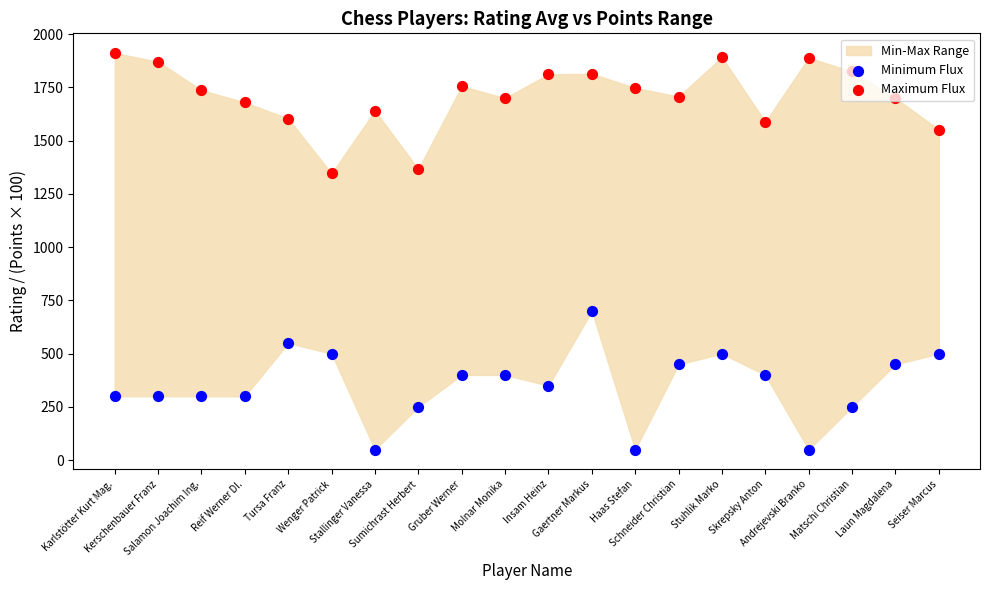

Which series reaches the minimum Y coordinate?

Minimum Flux